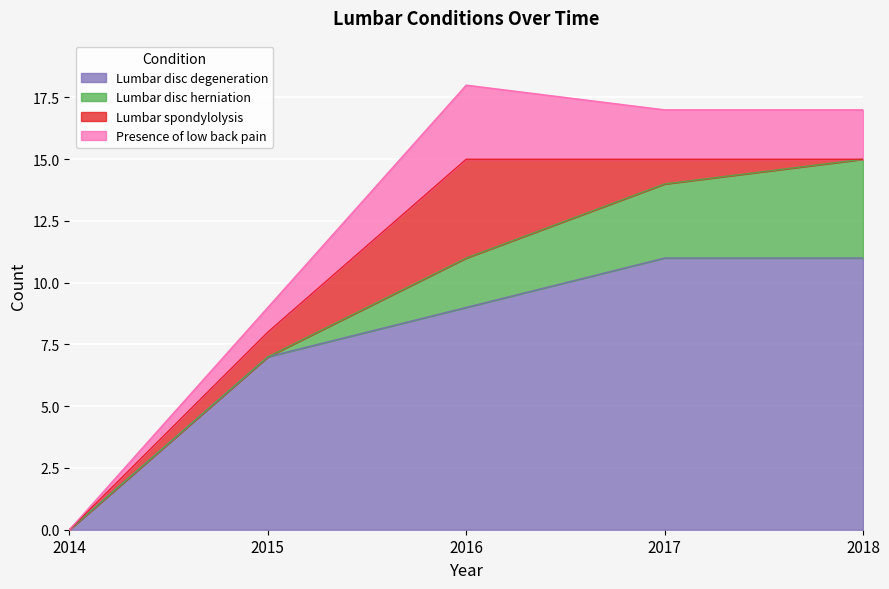

What is the value of the Lumbar disc degeneration point at the 3rd from the left?

9